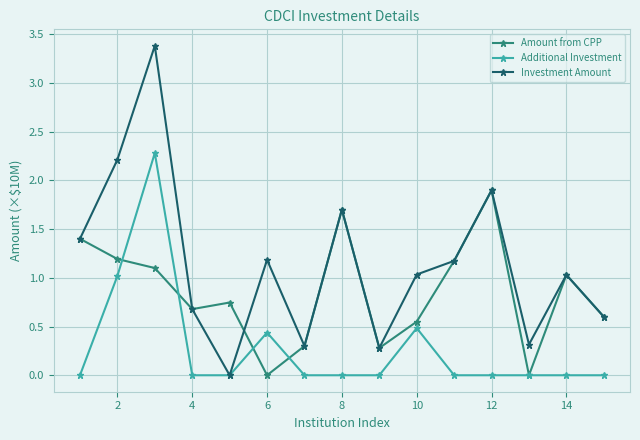

Rank the series by their maximum value, from highest to lowest.

Investment Amount, Additional Investment, Amount from CPP